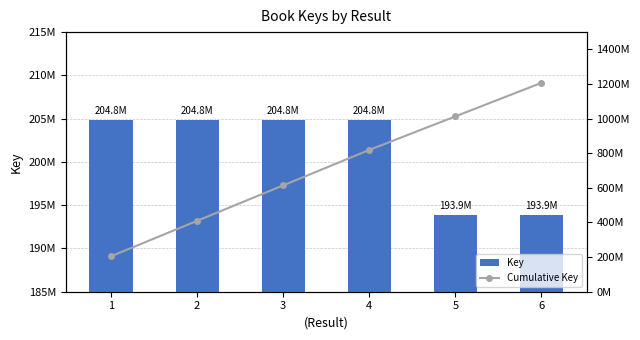

How many bars are there in each group?

2